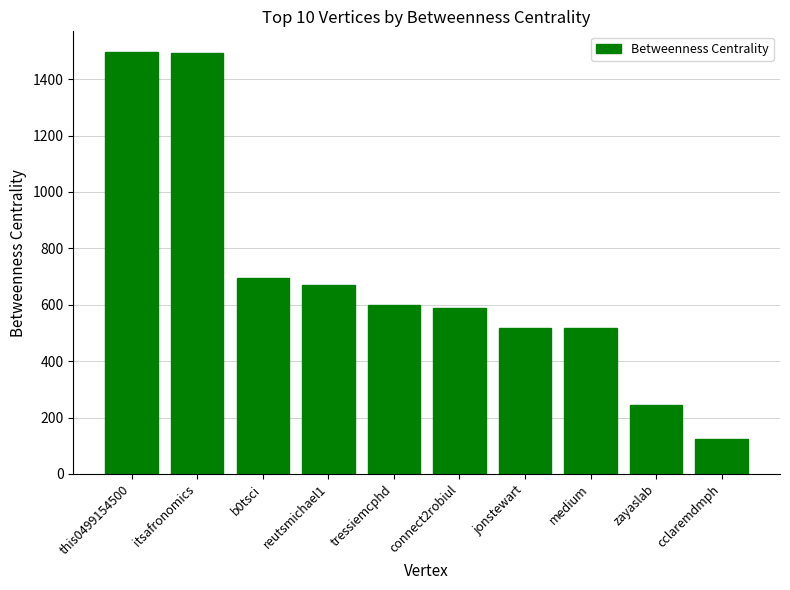

What is the label of the 8th bar from the right?

b0tsci